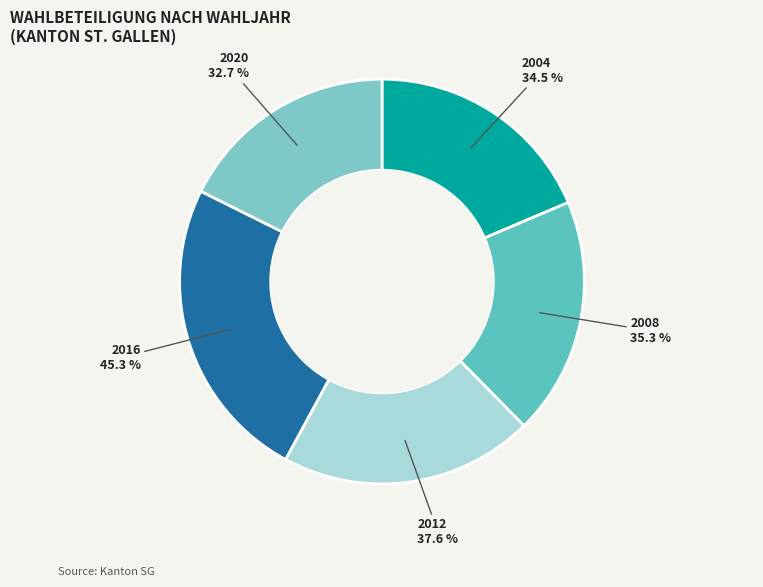

The 2004 slice represents 19% of the pie. True or false?

True